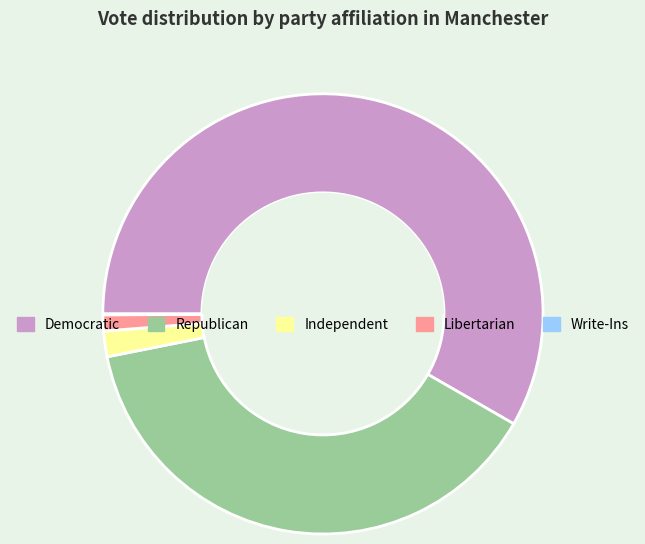

Which category has the biggest portion of the pie?

Democratic